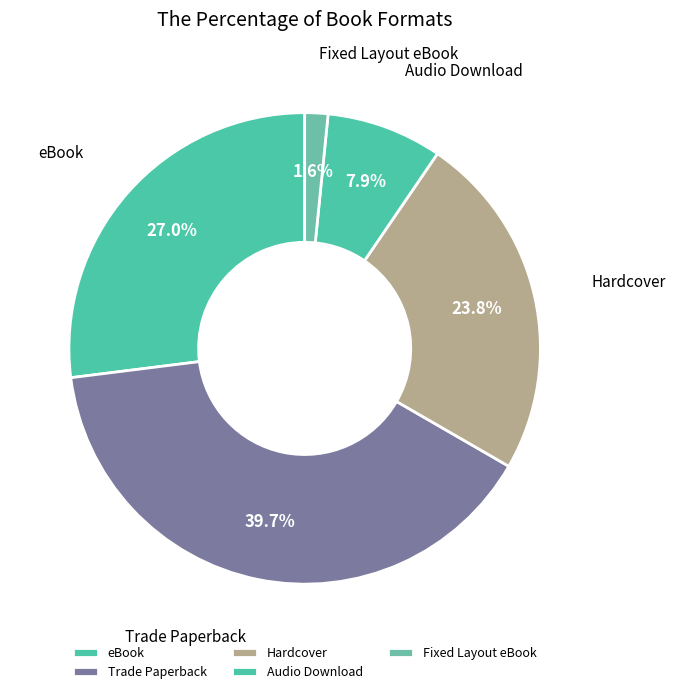

Which has a higher value, Trade Paperback or Fixed Layout eBook?

Trade Paperback